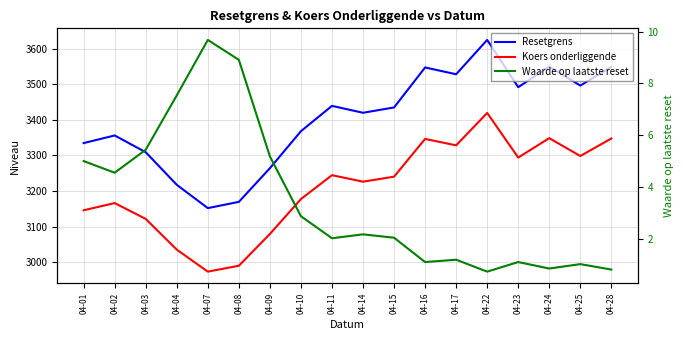

Reading right to left, what are all the values shown in this chart?

Resetgrens: 04-28=3548.6	04-25=3496.3	04-24=3549.5	04-23=3491.7	04-22=3624.6	04-17=3528.1	04-16=3547.2	04-15=3434.8	04-14=3419.9	04-11=3439.3	04-10=3368.2	04-09=3264.2	04-08=3169.6	04-07=3152.0	04-04=3217.5	04-03=3309.0	04-02=3356.2	04-01=3334.8
Koers onderliggende: 04-28=3347.7	04-25=3298.4	04-24=3348.6	04-23=3294.1	04-22=3419.4	04-17=3328.4	04-16=3346.4	04-15=3240.4	04-14=3226.3	04-11=3244.6	04-10=3177.5	04-09=3079.4	04-08=2990.2	04-07=2973.6	04-04=3035.4	04-03=3121.7	04-02=3166.2	04-01=3146.0
Waarde op laatste reset: 04-28=0.8	04-25=1.0	04-24=0.8	04-23=1.1	04-22=0.7	04-17=1.2	04-16=1.1	04-15=2.0	04-14=2.2	04-11=2.0	04-10=2.9	04-09=5.2	04-08=8.9	04-07=9.7	04-04=7.5	04-03=5.4	04-02=4.5	04-01=5.0